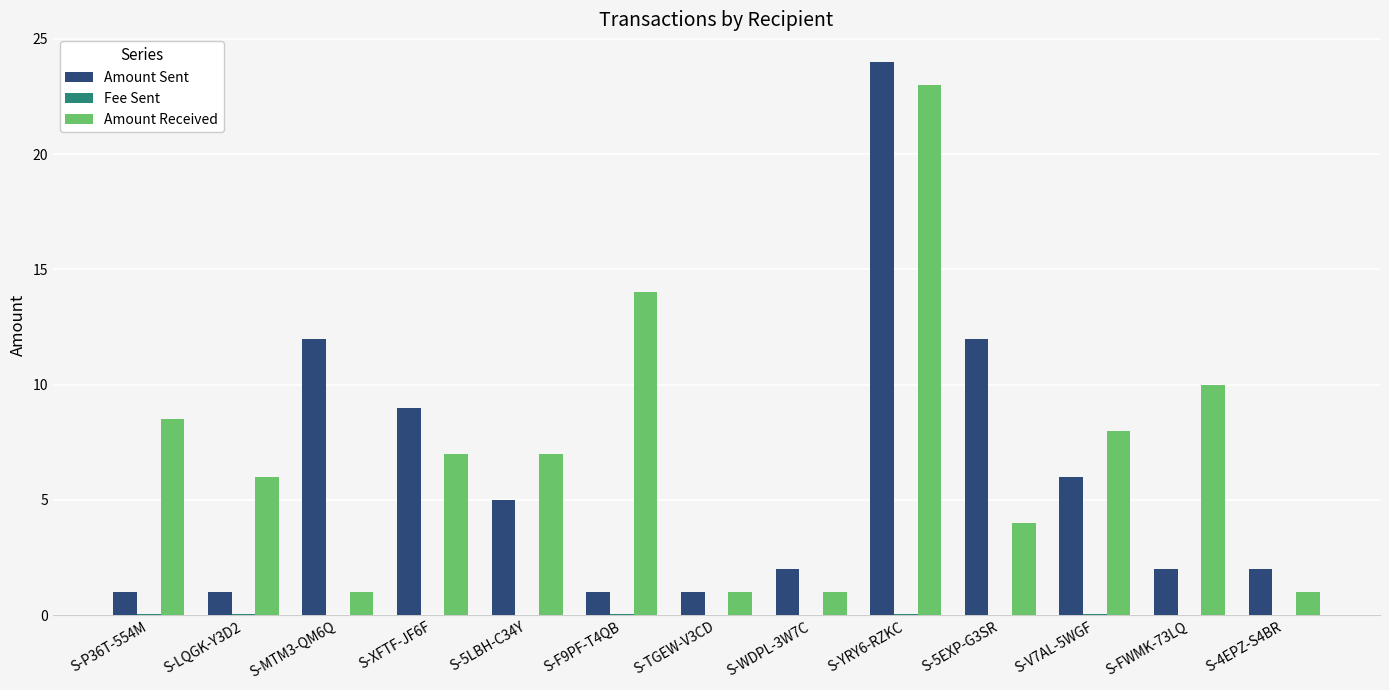

Is it true that Amount Received equals 1.0 at S-TGEW-V3CD?

True